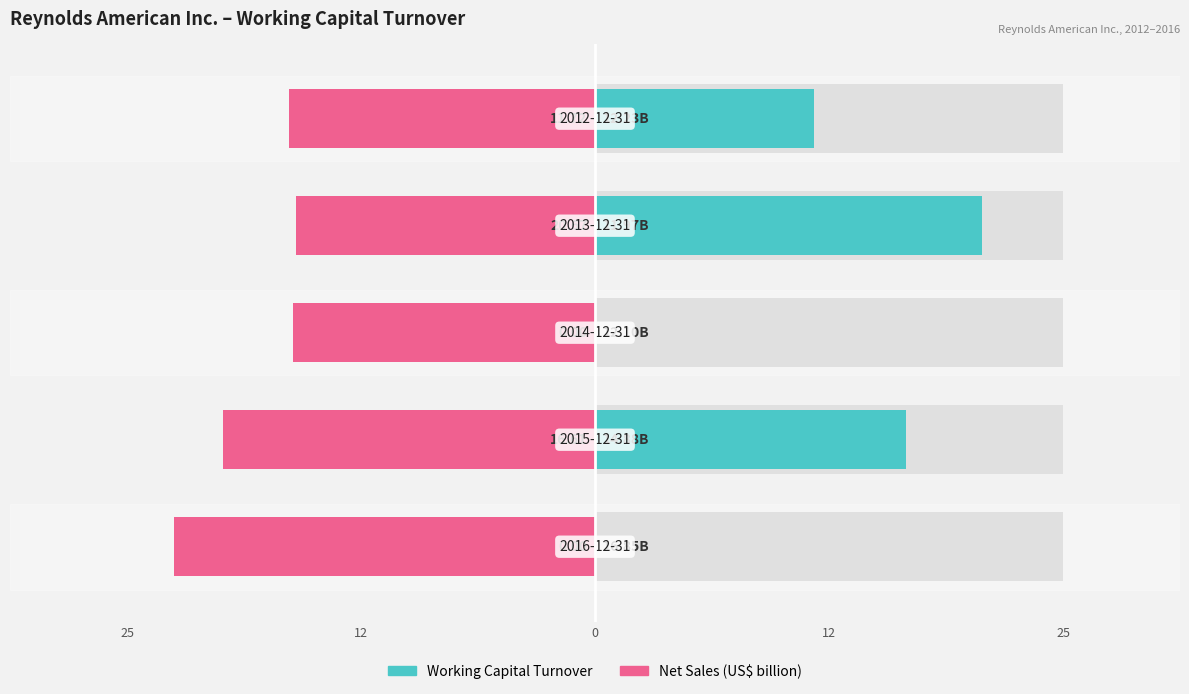

True or false: Working Capital Turnover has a value of 16.6 at 25.

False